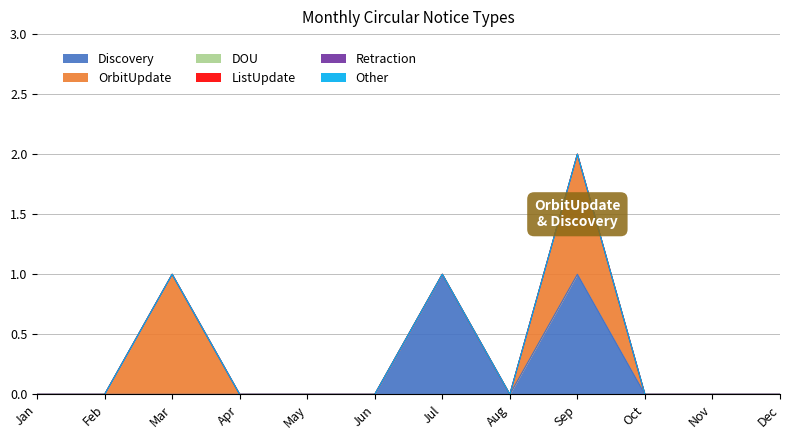

List the labels in order of DOU value, largest first.

Jan, Feb, Mar, Apr, May, Jun, Jul, Aug, Sep, Oct, Nov, Dec